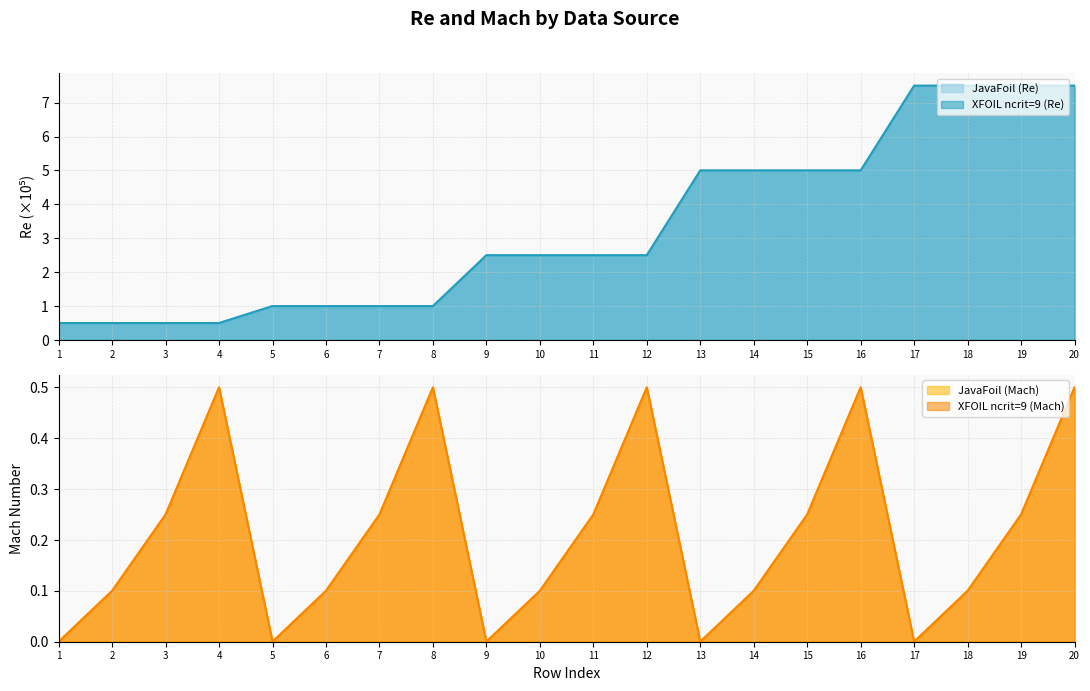

How many data points in XFOIL are less than 2?

8